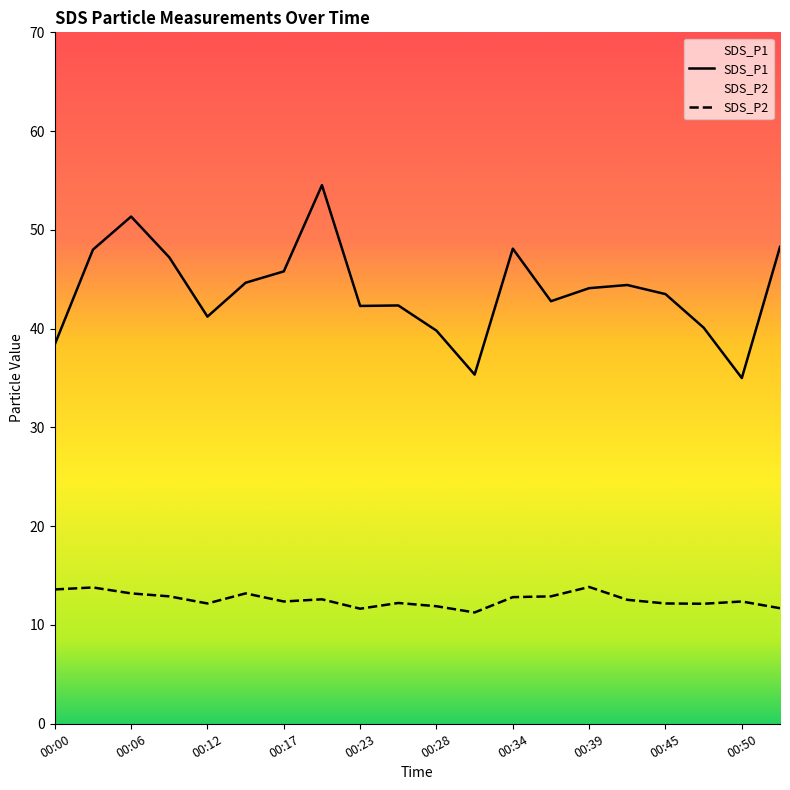

Which label corresponds to the smallest value in the chart?

00:31